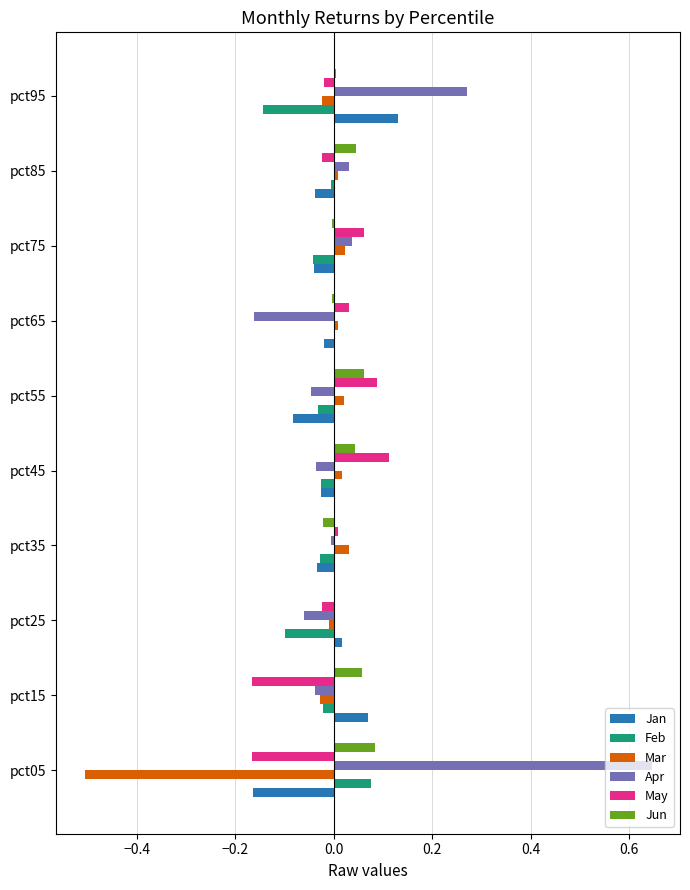

The Jun series shows 0.1 at pct05. True or false?

True